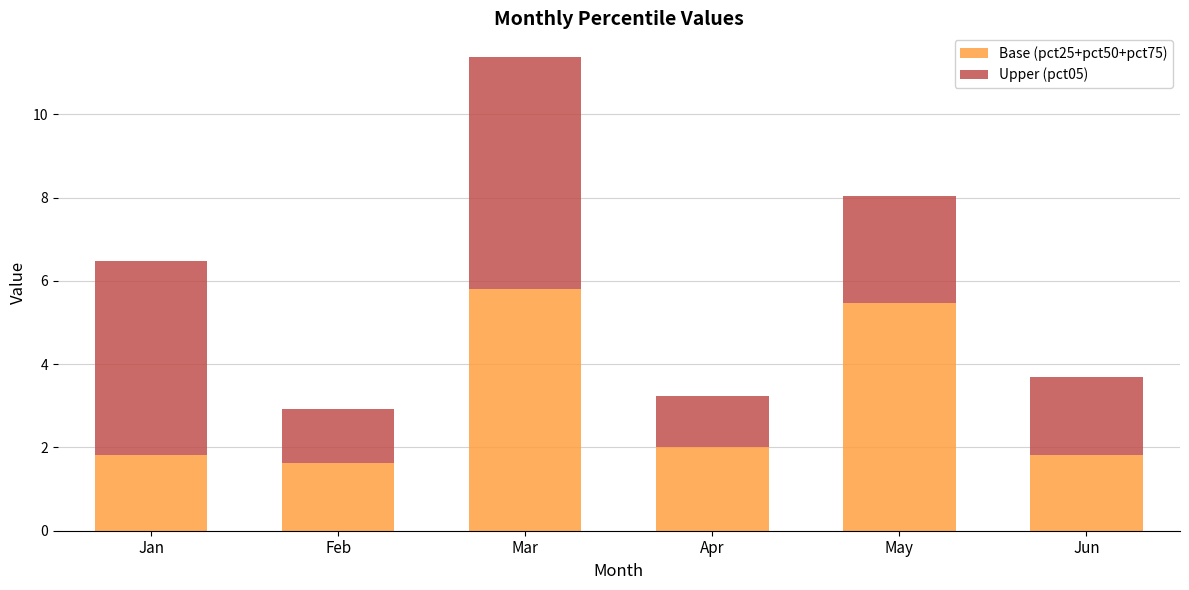

What is the difference between the maximum and minimum values in the Base (pct25+pct50+pct75) series?

4.2